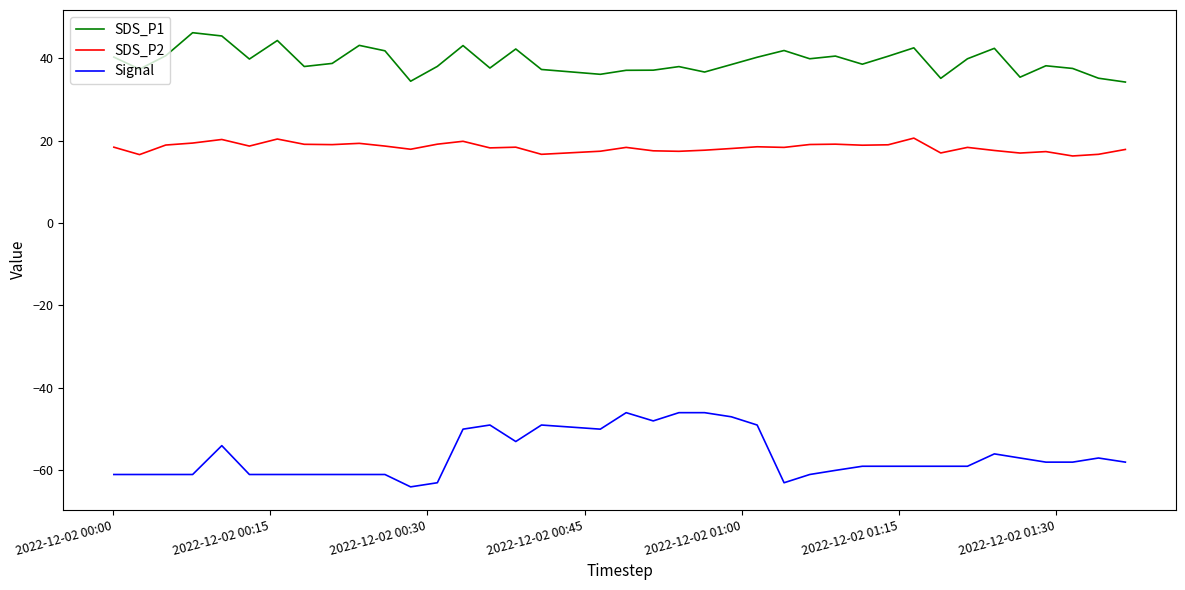

Rank the series by their average value, from lowest to highest.

Signal, SDS_P2, SDS_P1